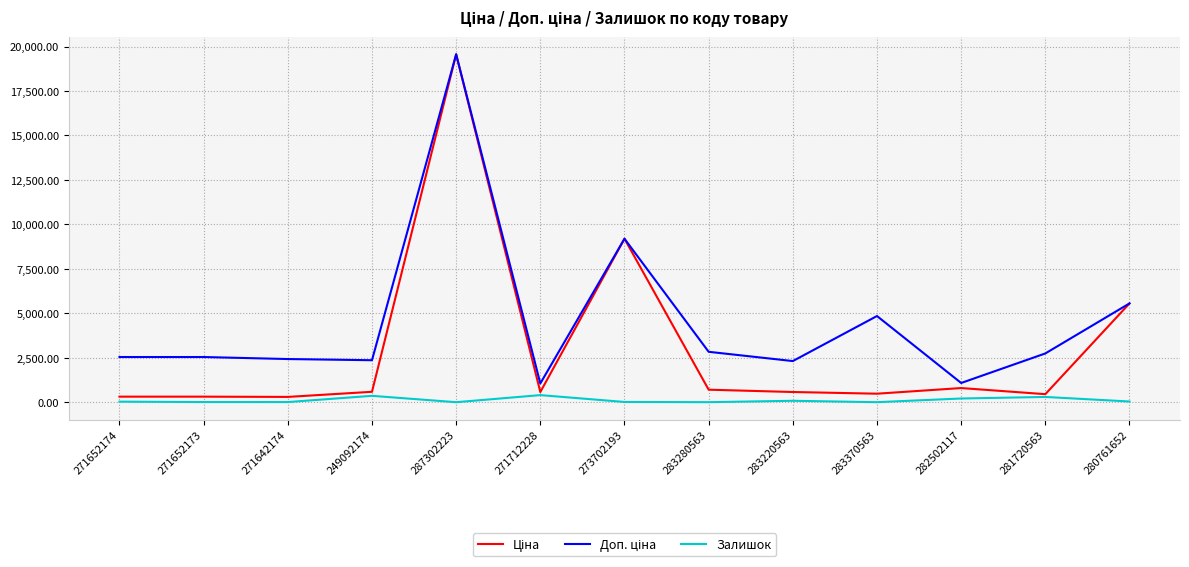

Is this an area chart (filled region under the line)?

No